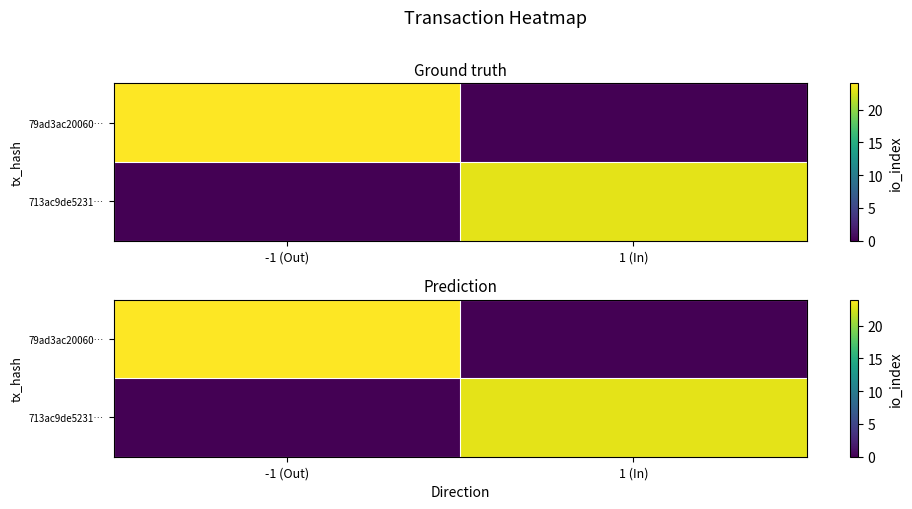

What is the greatest value displayed?

24